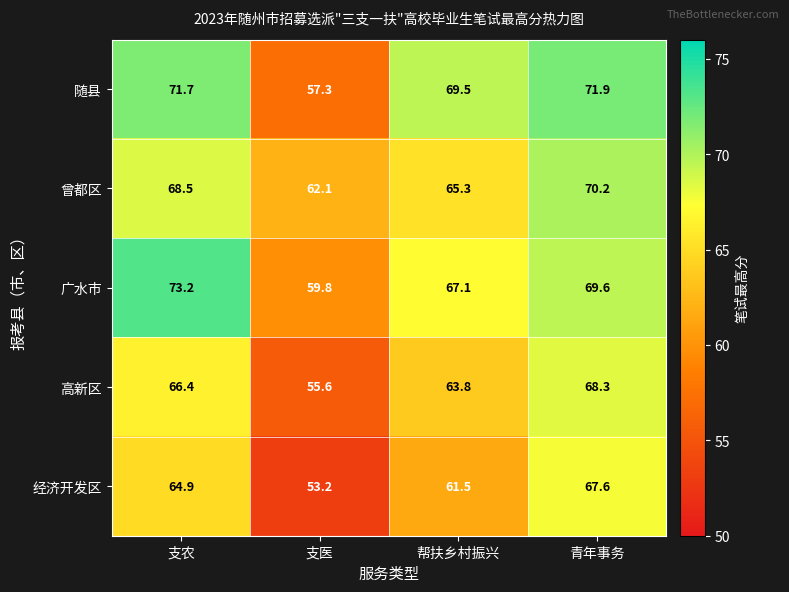

Reading right to left, list all the values displayed in this chart.

随县: 71.9	69.5	57.3	71.7
曾都区: 70.2	65.3	62.1	68.5
广水市: 69.6	67.1	59.8	73.2
高新区: 68.3	63.8	55.6	66.4
经济开发区: 67.6	61.5	53.2	64.9